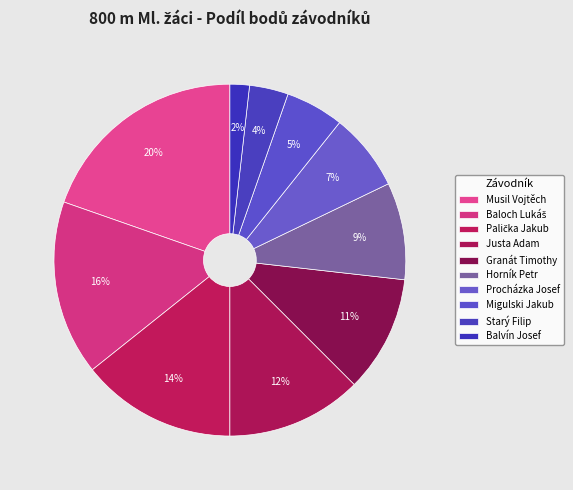

To the nearest percent, what portion does Starý Filip represent?

4%